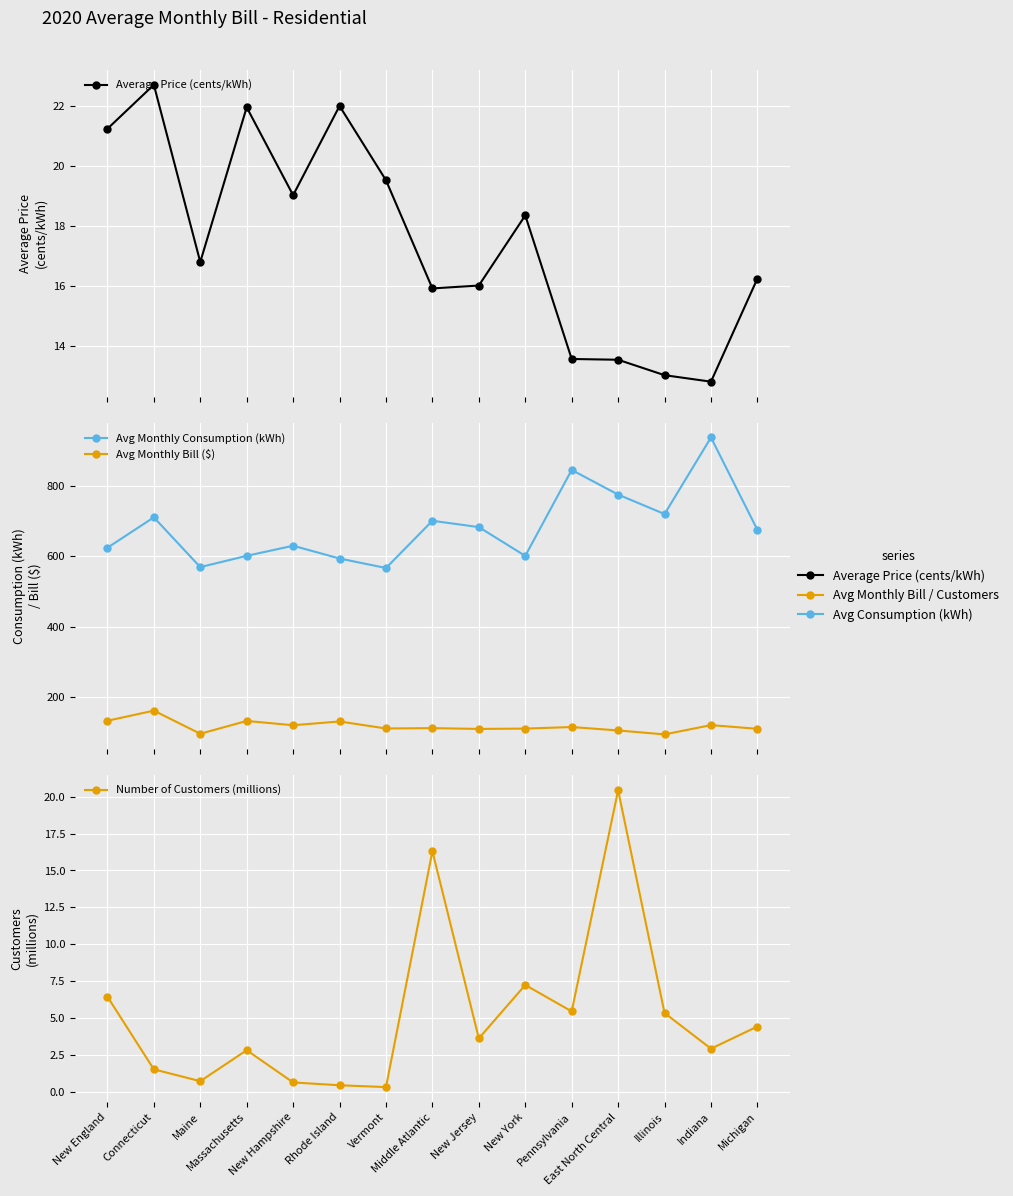

At which label does Avg Monthly Consumption (kWh) reach its minimum?

Vermont